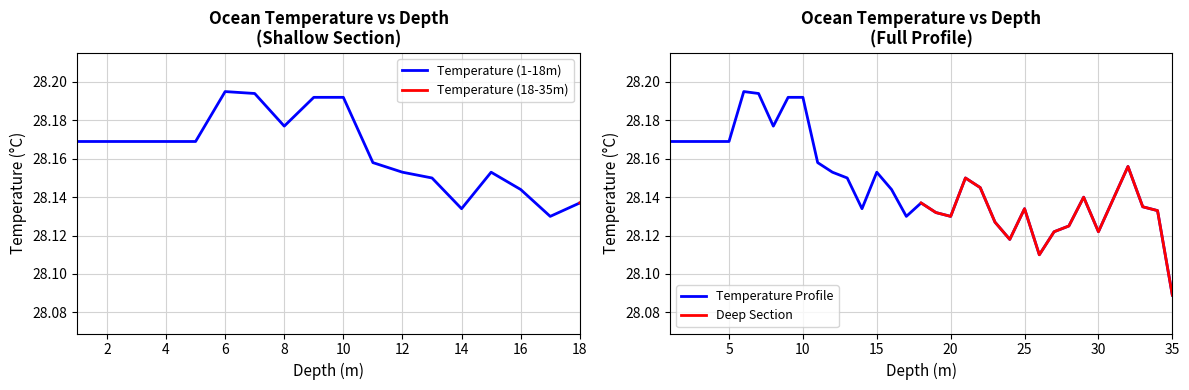

True or false: Temperature (1-18m) has a value of 48.7 at 8.

False